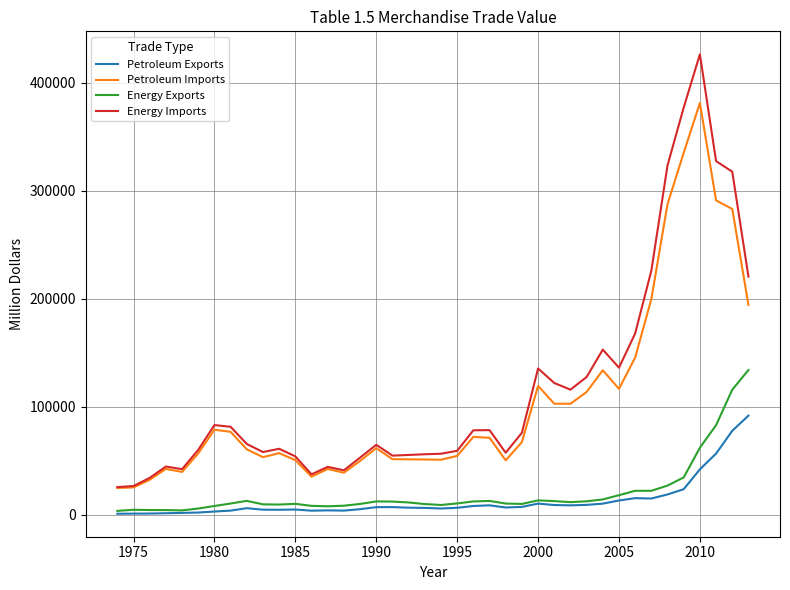

List the series in order of their peak value, highest first.

Energy Imports, Petroleum Imports, Energy Exports, Petroleum Exports